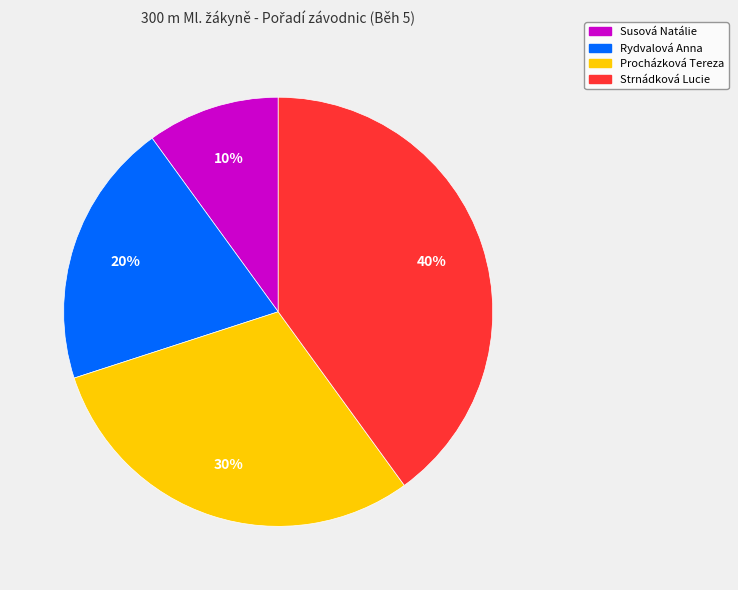

Is there a majority slice in this chart?

No